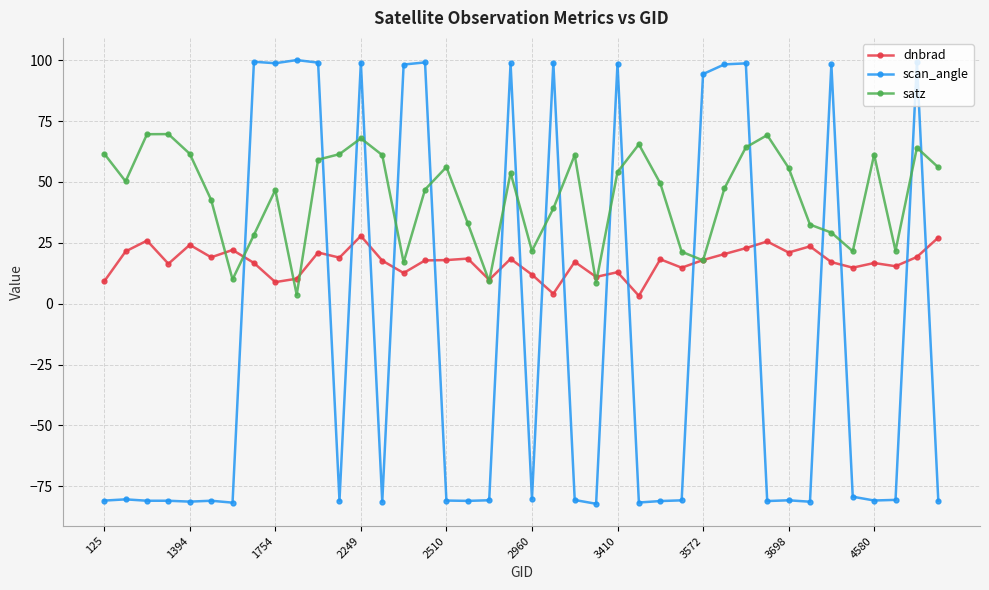

Rank the series by their average value, from highest to lowest.

satz, dnbrad, scan_angle